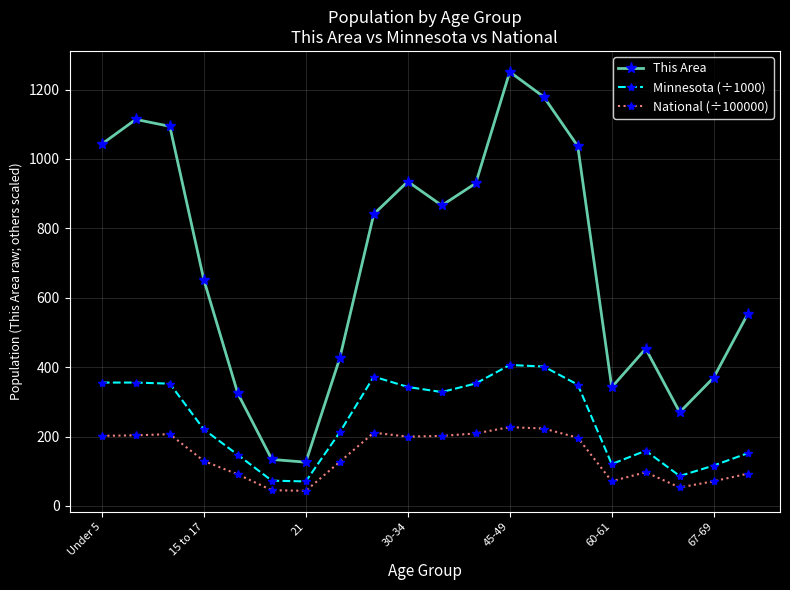

Which series has the largest total across all categories?

This Area